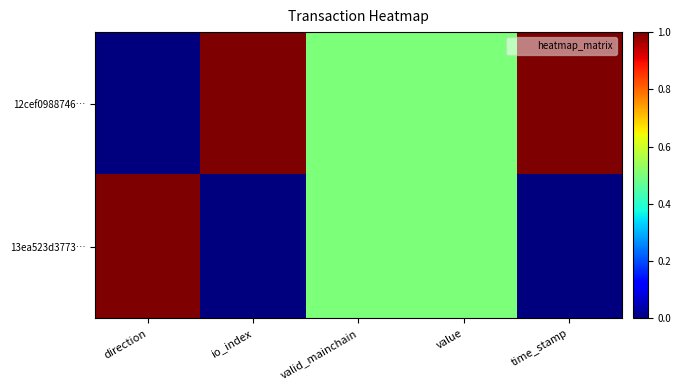

Between direction and value, which series saw the biggest shift?

12cef0988746…